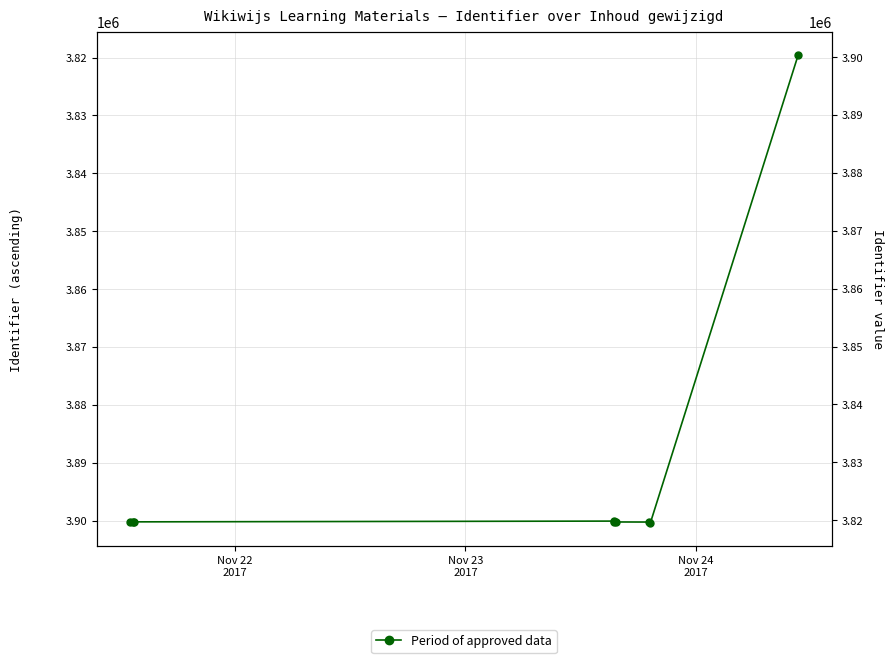

Reading left to right, what are all the values shown in this chart?

3900266	3900274	3900214	3900082	3900215	3900233	3900247	3900359	3819565